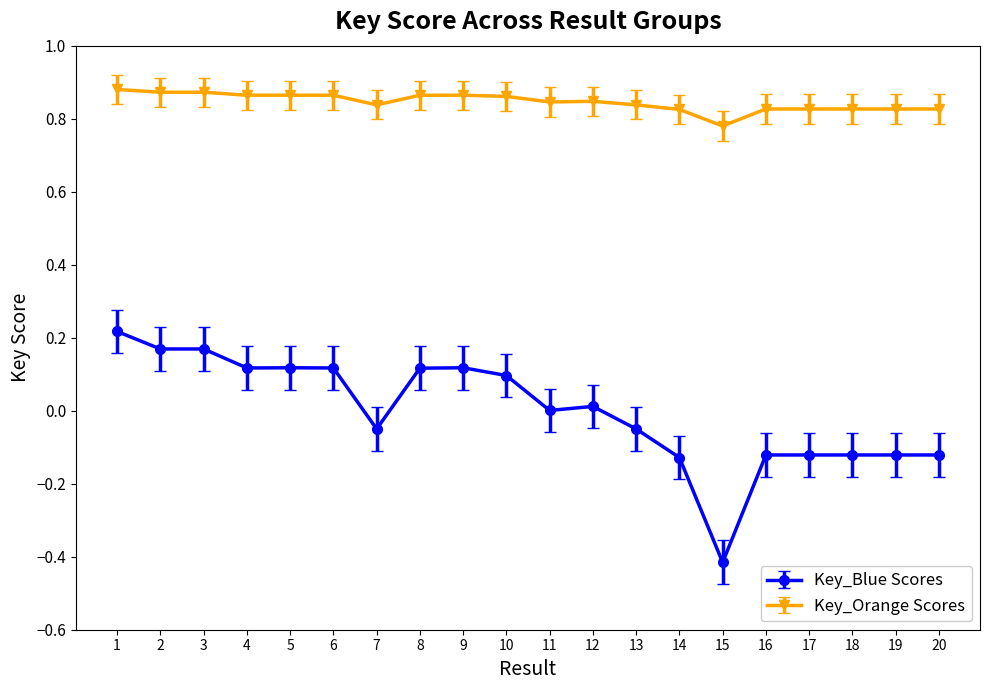

What is the sum of all Key_Orange Scores values?

16.9